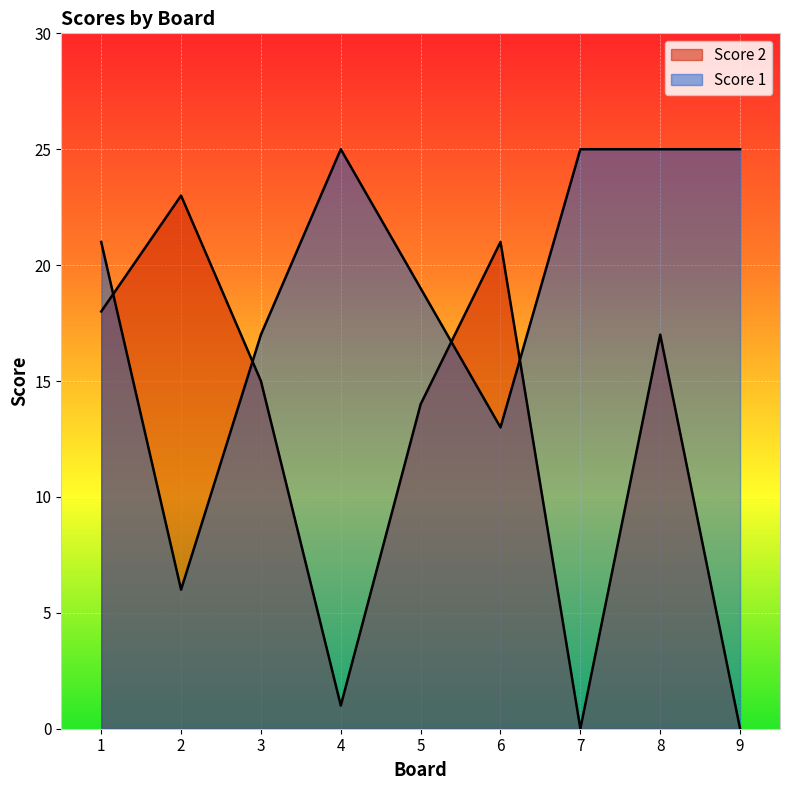

Reading left to right, transcribe all the data shown in this chart.

Score 2: 18	23	15	1	14	21	0	17	0
Score 1: 21	6	17	25	19	13	25	25	25